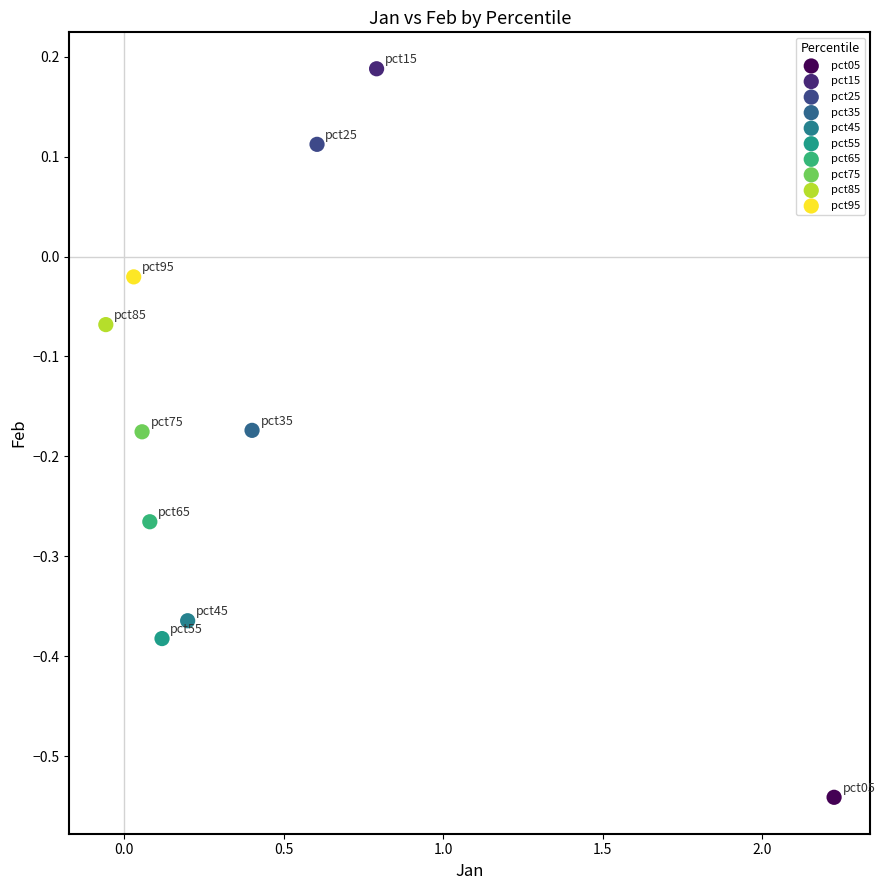

What are all the series names shown in the legend?

pct05, pct15, pct25, pct35, pct45, pct55, pct65, pct75, pct85, pct95